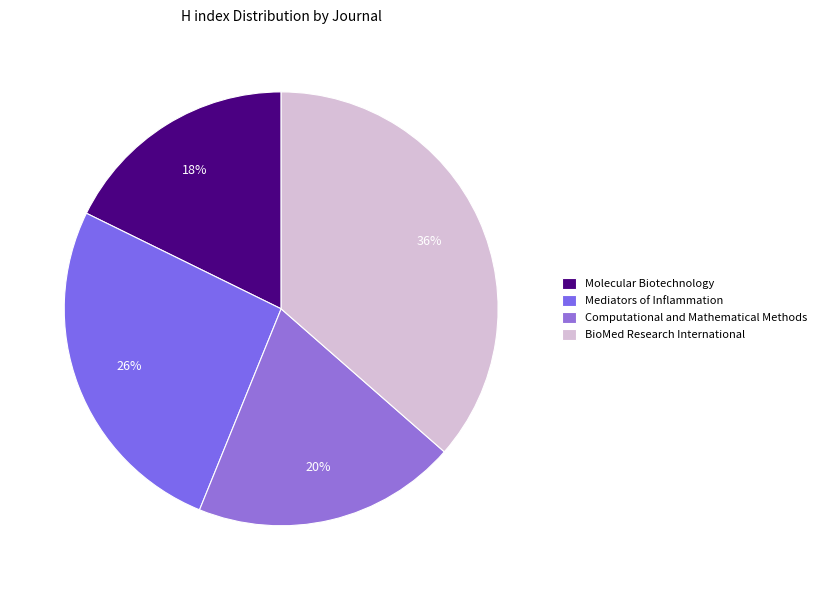

Which slice is the largest?

BioMed Research International